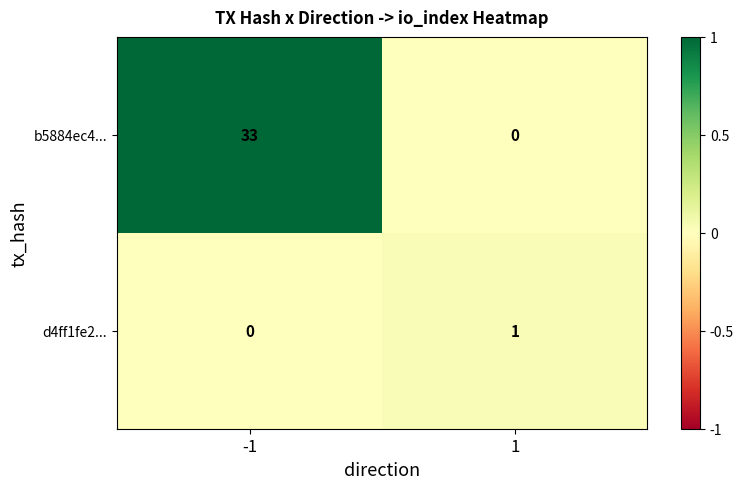

Is it true that b5884ec4... equals 33 at -1?

True